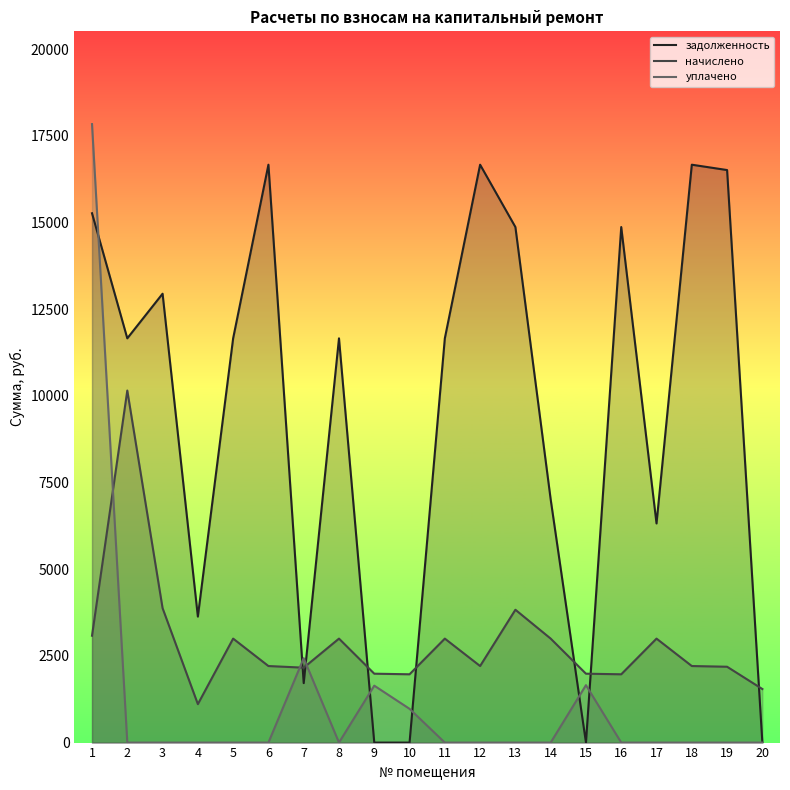

After their last crossing, which series has the higher values: задолженность or уплачено?

задолженность